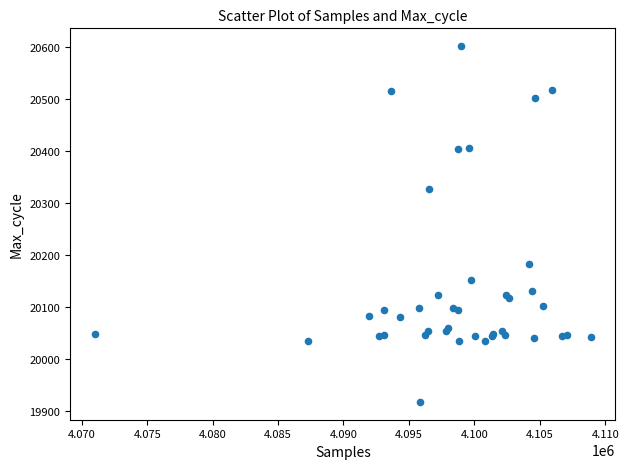

What Y value in the scatter plot is closest to 20259?

20327